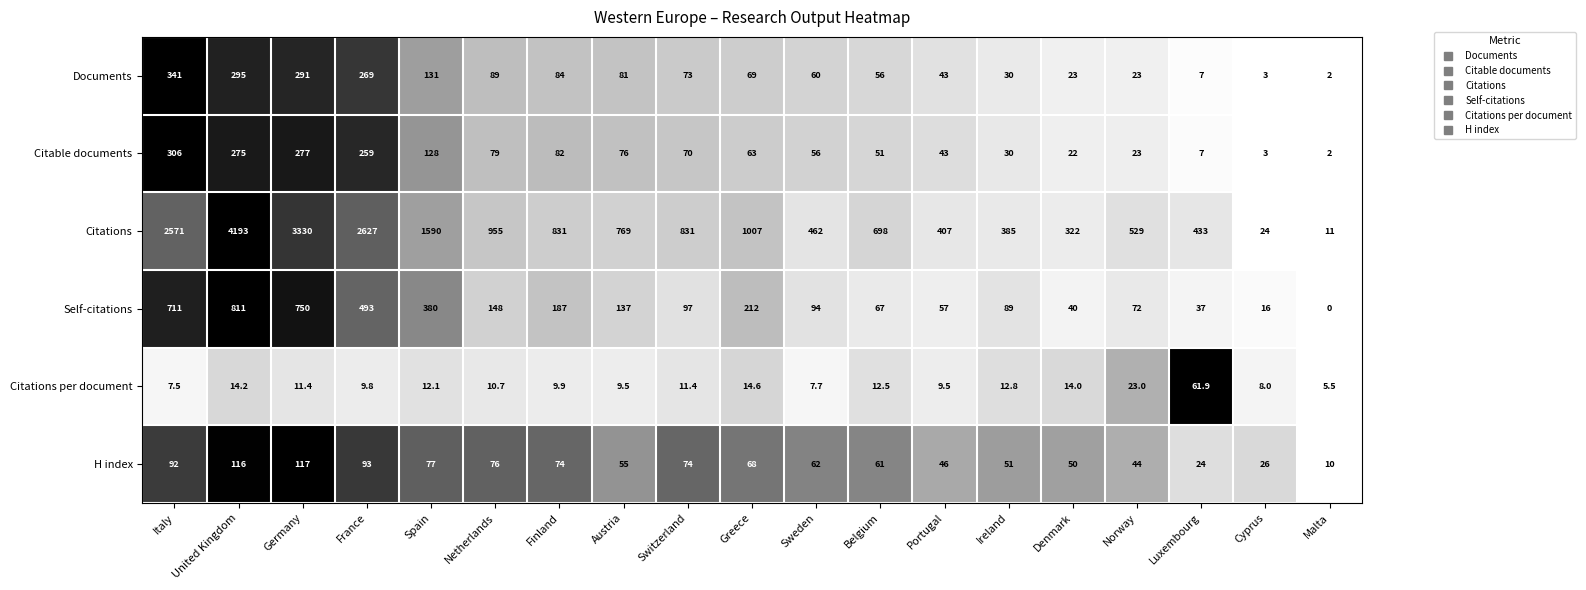

Which series changed the most between United Kingdom and Denmark?

Citations